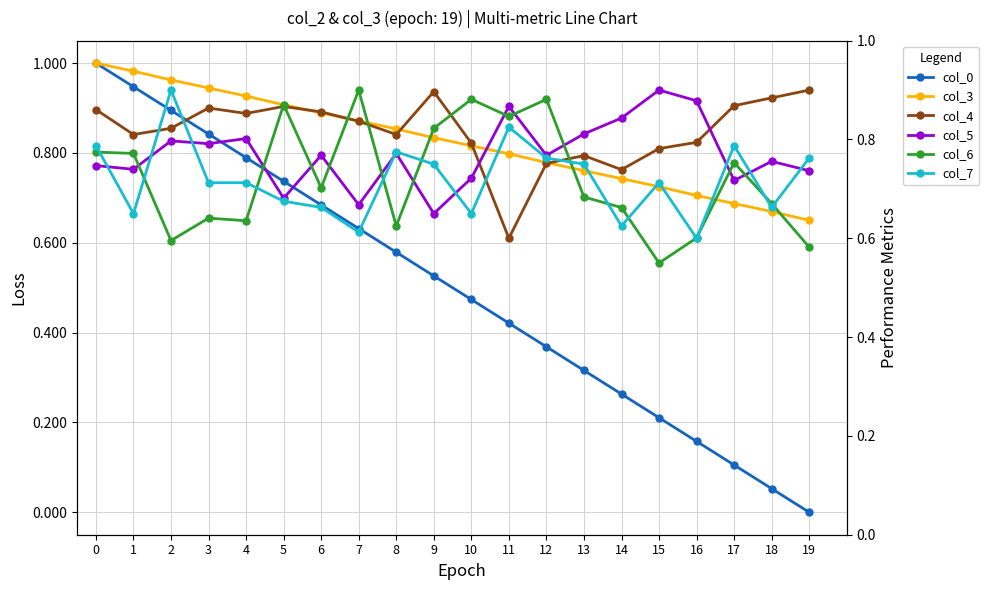

True or false: col_7 has a value of 0.7 at 3.

True